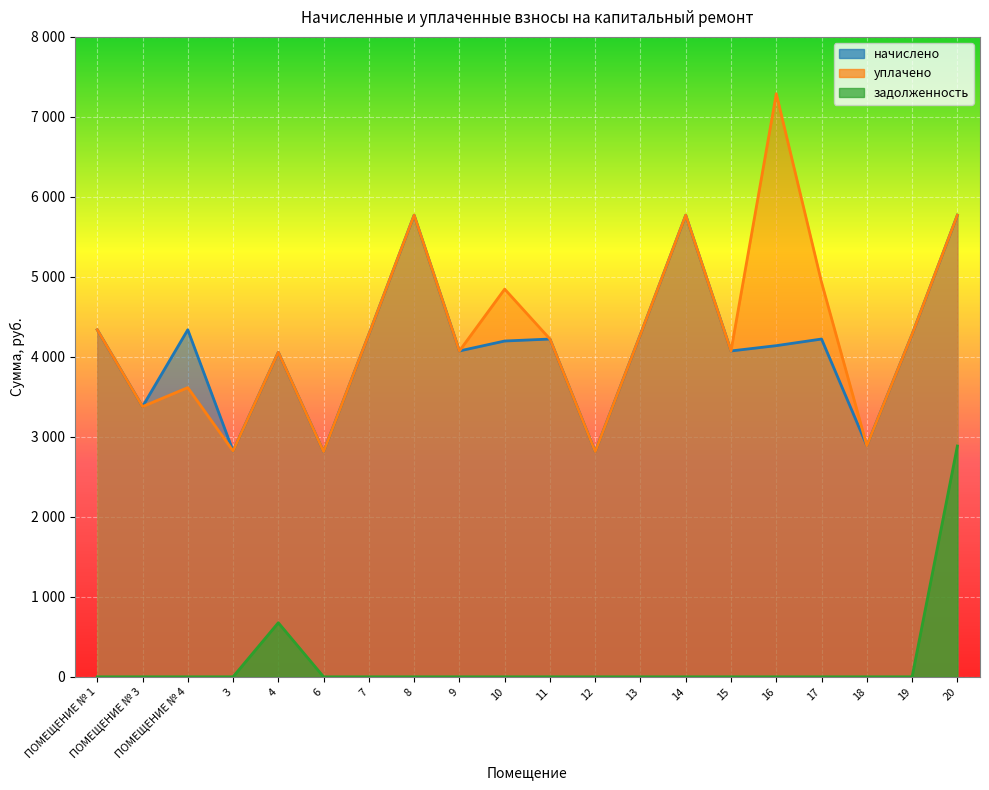

Which has a higher value, 16 or 7?

7